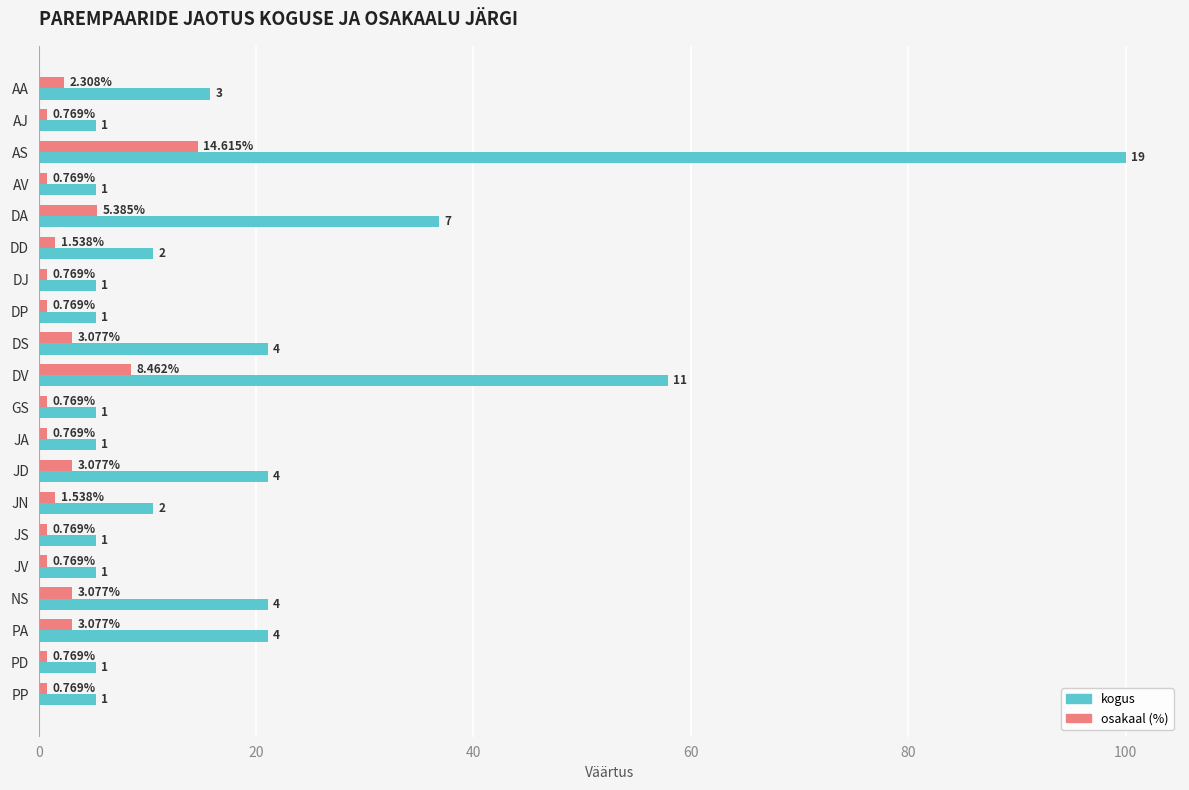

What is the total value across all series at JS?

6.0